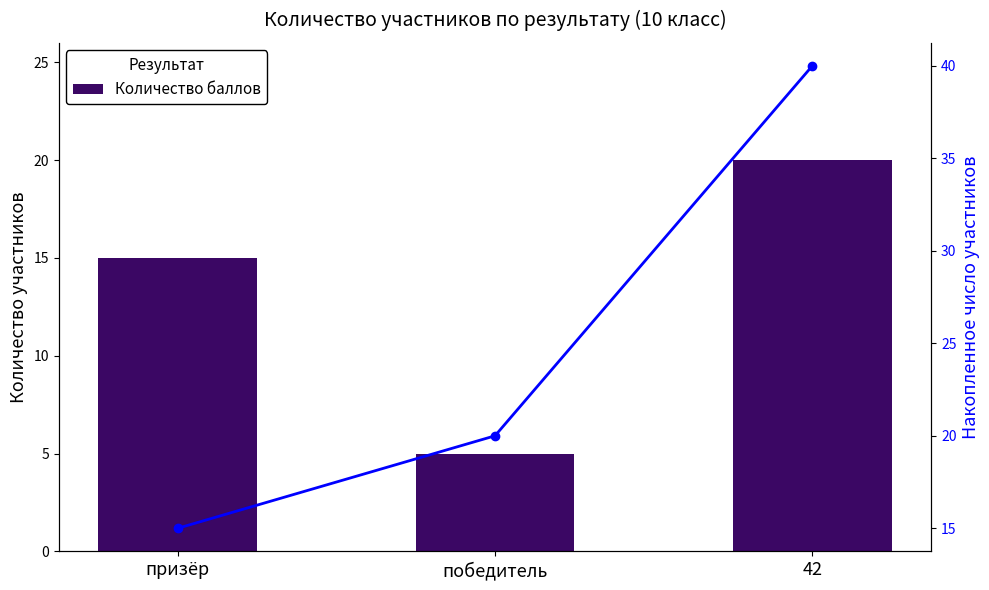

Which series has the largest range (max minus min)?

Накопленных участников